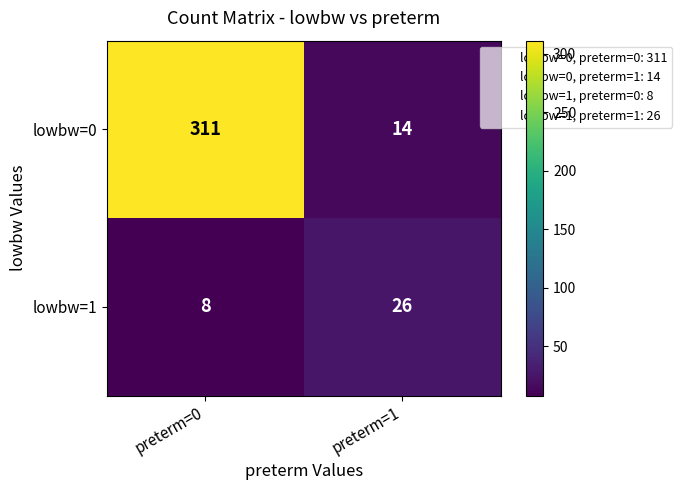

Reading left to right, what are all the values shown in this chart?

lowbw=0: preterm=0=311	preterm=1=14
lowbw=1: preterm=0=8	preterm=1=26